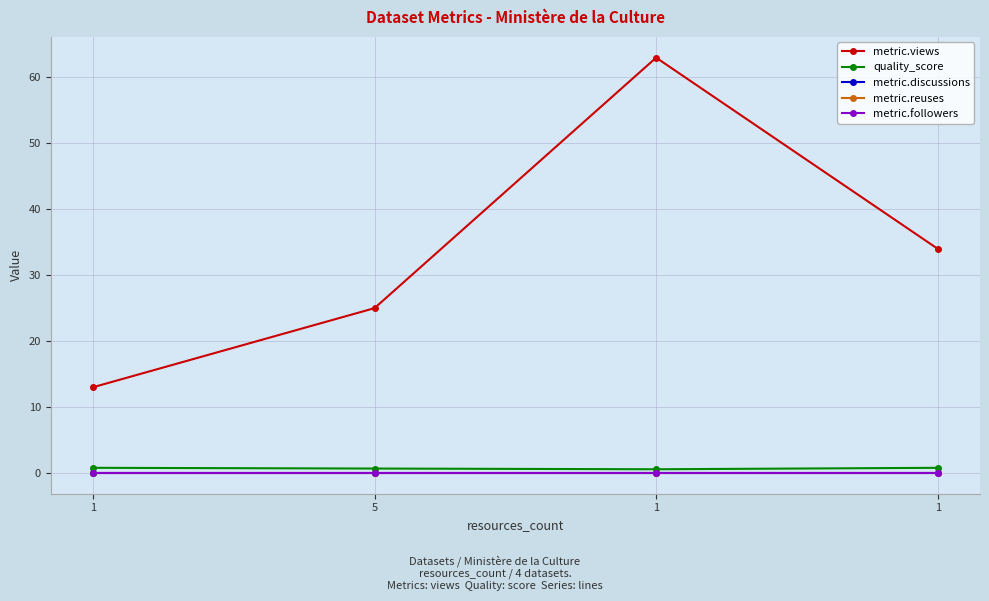

What is the label of the 1st point from the right?

1